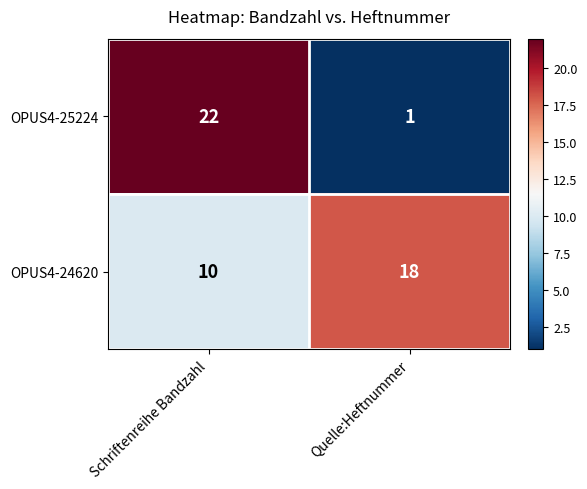

Between Schriftenreihe Bandzahl and Quelle:Heftnummer, which series saw the biggest shift?

OPUS4-25224